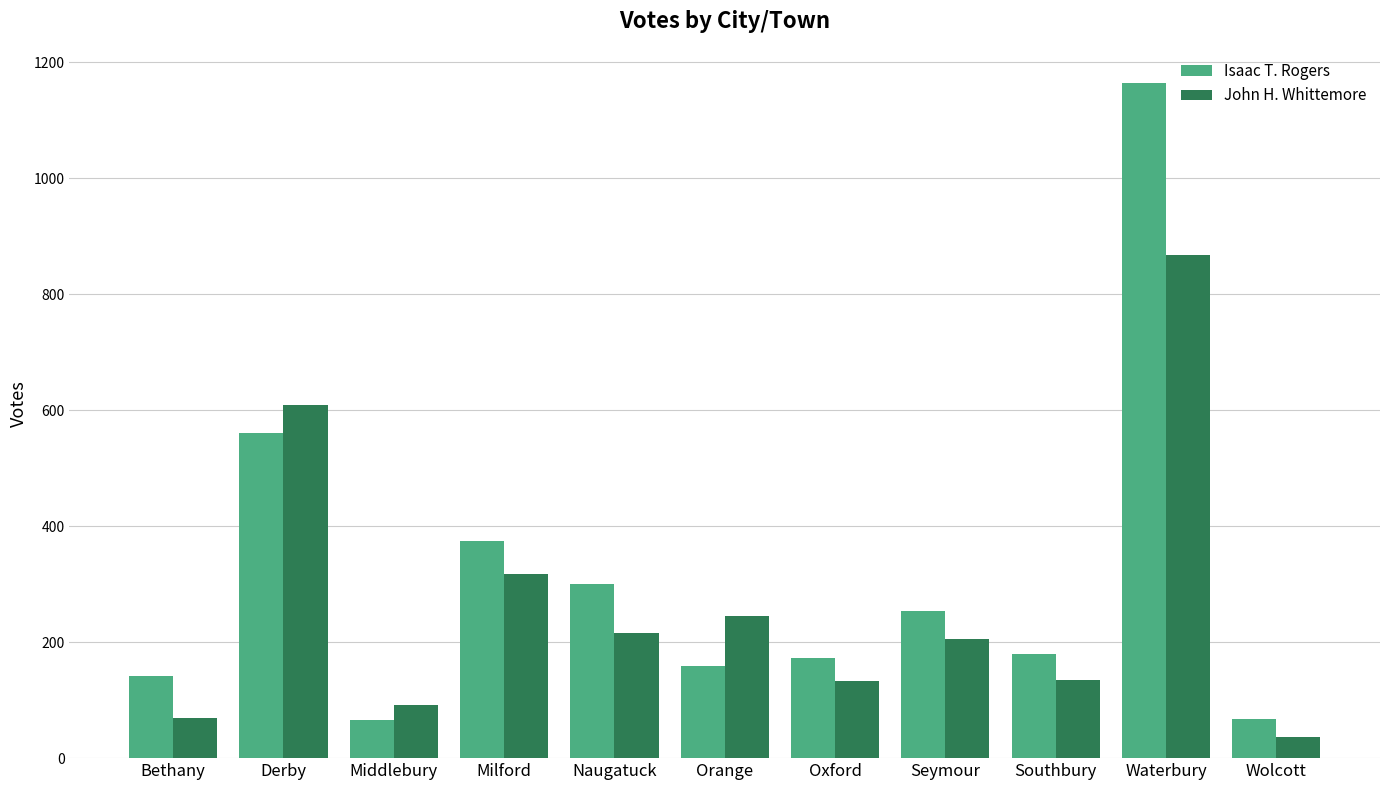

The value of Isaac T. Rogers at Waterbury is 1165. True or false?

True